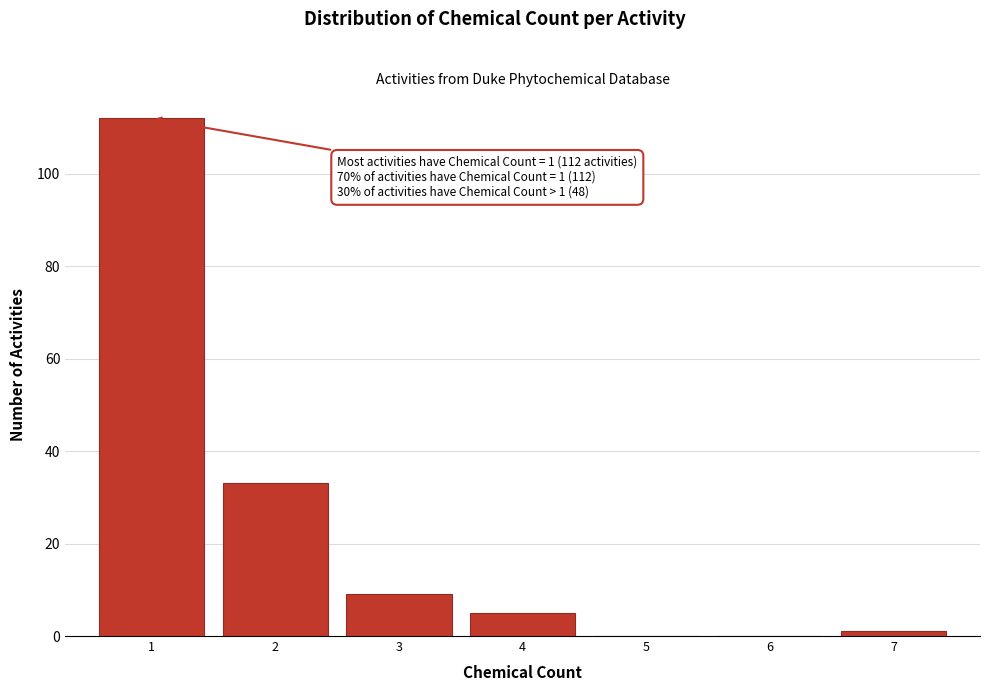

Which range on the x-axis has the tallest bar?

0.5 to 1.5